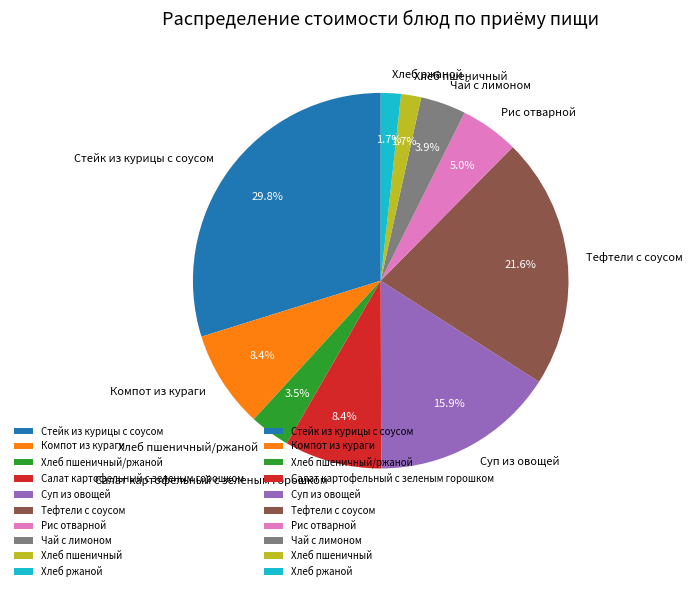

What is the total percentage of Чай с лимоном and Хлеб пшеничный?

5.6%